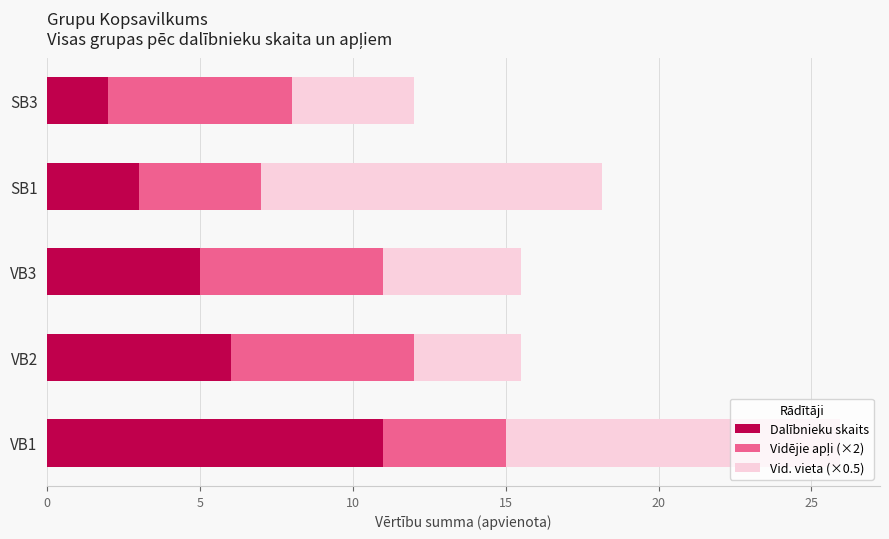

Which category has the highest value in the Dalībnieku skaits series?

VB1